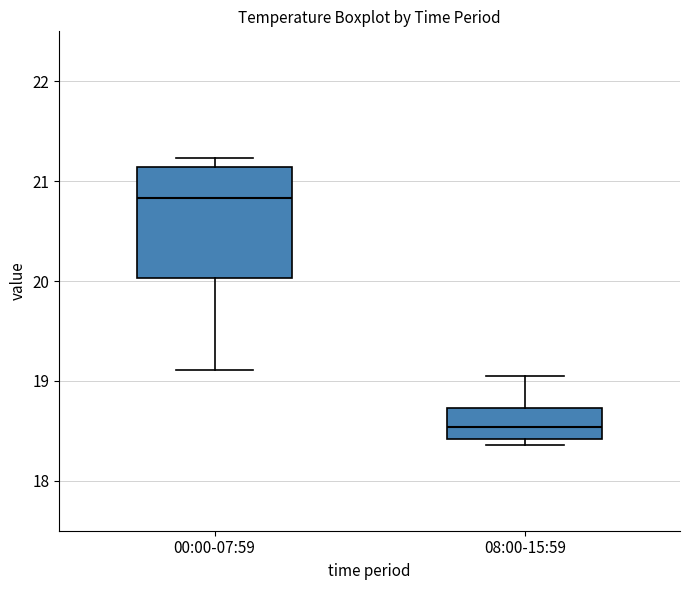

Reading left to right, read every box against the y-axis: the position of its median line, the range the box covers, and the ends of its whiskers. The values are not printed on the chart, so give them approximately, as read against the axis.

00:00-07:59: median 20.8, box 20.0 to 21.1, whiskers 19.1 to 21.2
08:00-15:59: median 18.5, box 18.4 to 18.7, whiskers 18.4 (just below the box's lower edge) to 19.1